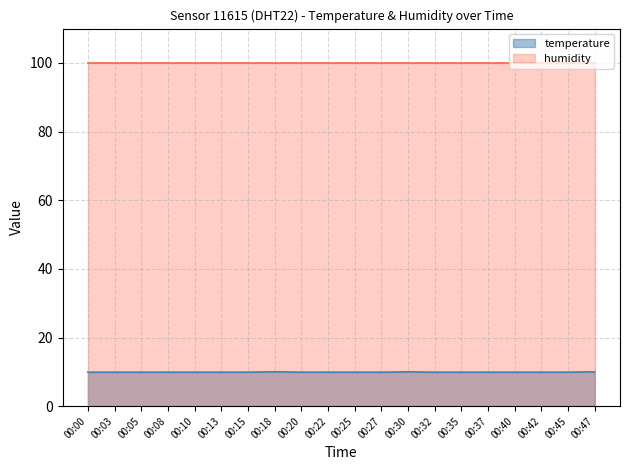

Which series has the largest total across all categories?

humidity